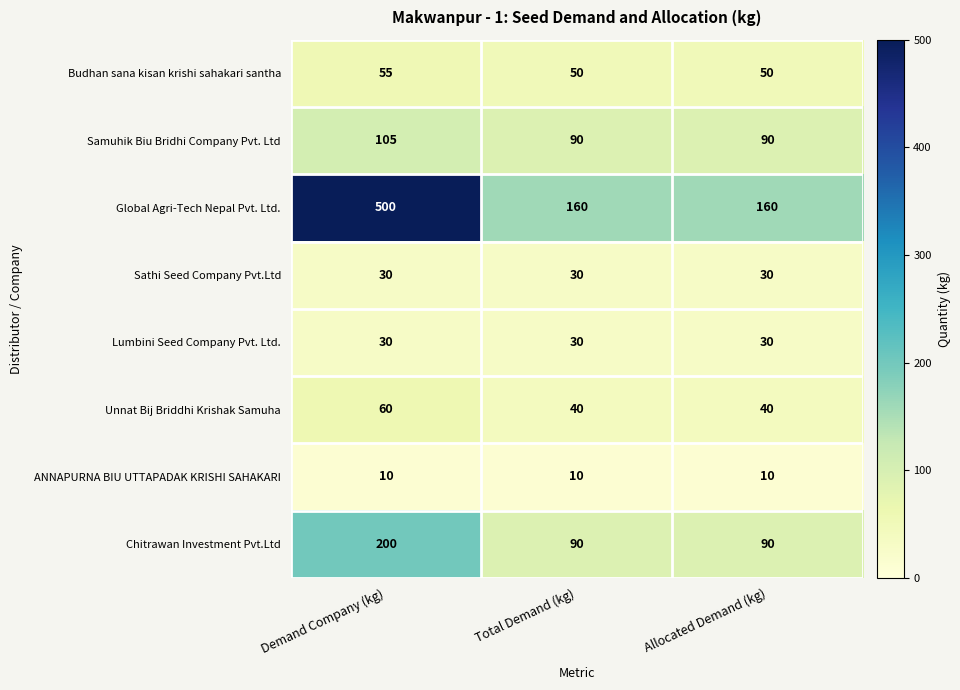

Reading left to right, what are all the values shown in this chart?

Budhan sana kisan krishi sahakari santha: Demand Company (kg)=55	Total Demand (kg)=50	Allocated Demand (kg)=50
Samuhik Biu Bridhi Company Pvt. Ltd: Demand Company (kg)=105	Total Demand (kg)=90	Allocated Demand (kg)=90
Global Agri-Tech Nepal Pvt. Ltd.: Demand Company (kg)=500	Total Demand (kg)=160	Allocated Demand (kg)=160
Sathi Seed Company Pvt.Ltd: Demand Company (kg)=30	Total Demand (kg)=30	Allocated Demand (kg)=30
Lumbini Seed Company Pvt. Ltd.: Demand Company (kg)=30	Total Demand (kg)=30	Allocated Demand (kg)=30
Unnat Bij Briddhi Krishak Samuha: Demand Company (kg)=60	Total Demand (kg)=40	Allocated Demand (kg)=40
ANNAPURNA BIU UTTAPADAK KRISHI SAHAKARI: Demand Company (kg)=10	Total Demand (kg)=10	Allocated Demand (kg)=10
Chitrawan Investment Pvt.Ltd: Demand Company (kg)=200	Total Demand (kg)=90	Allocated Demand (kg)=90